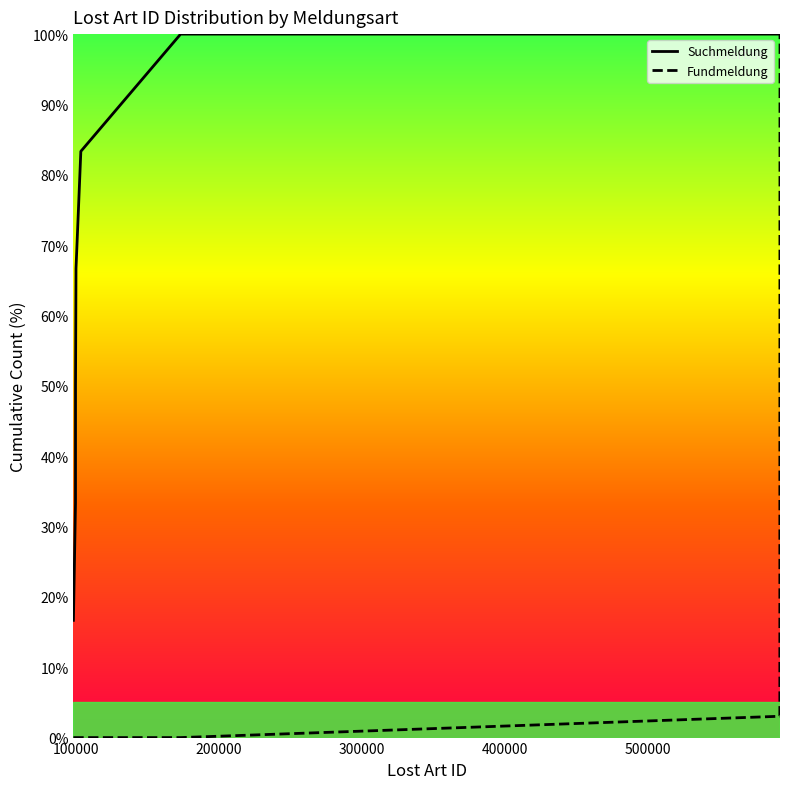

What is the maximum value shown in the chart?

100.0